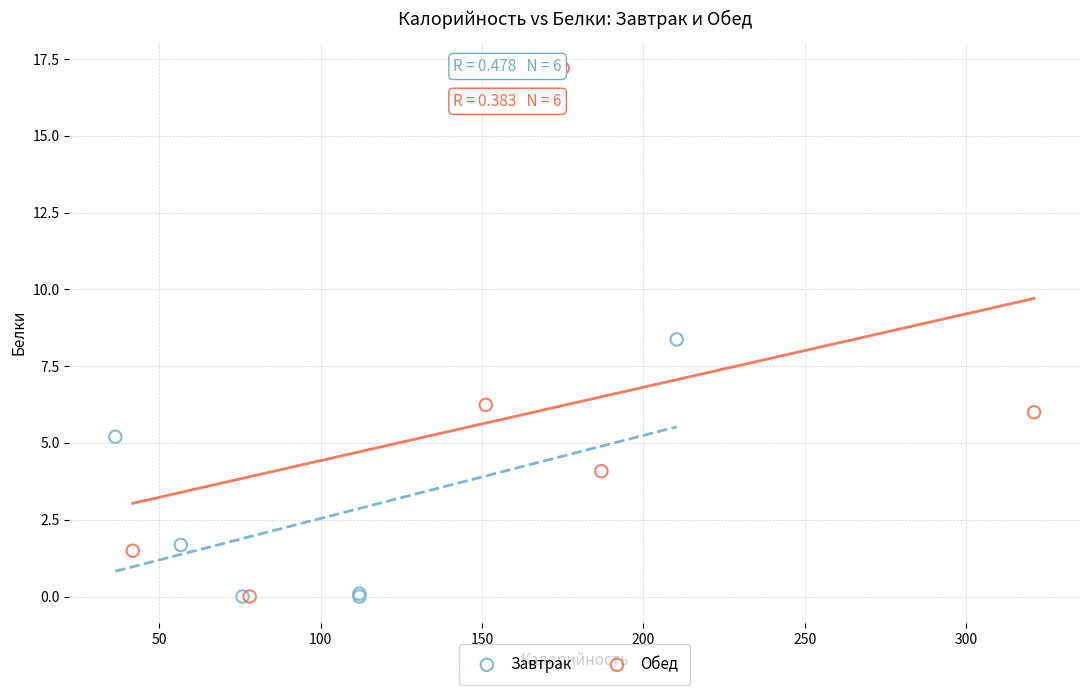

What are all the series names shown in the legend?

Завтрак, Обед